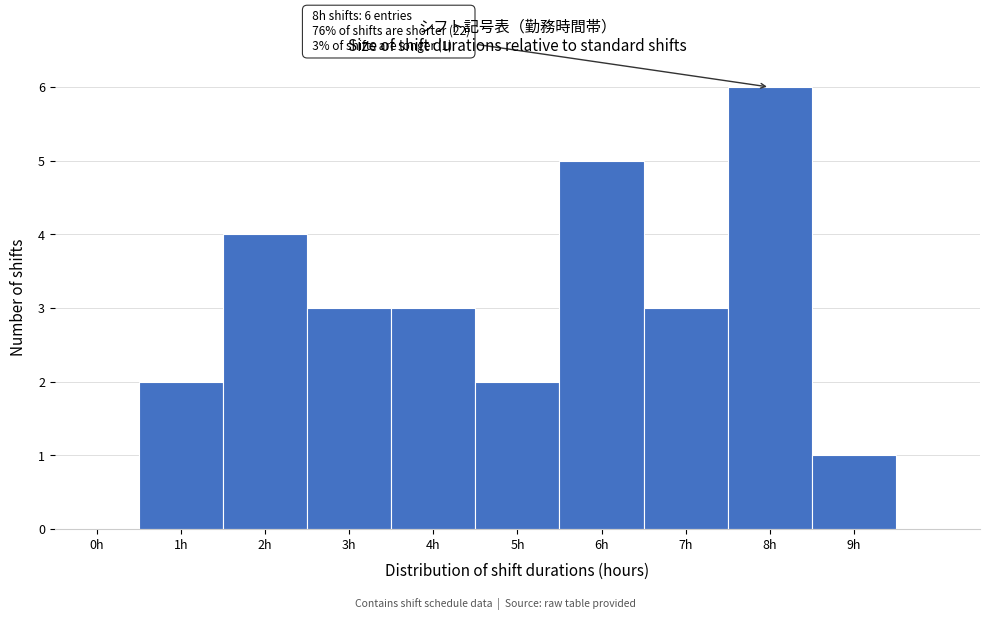

Reading left to right, extract all data points from this chart.

0h=0	1h=2	2h=4	3h=3	4h=3	5h=2	6h=5	7h=3	8h=6	9h=1